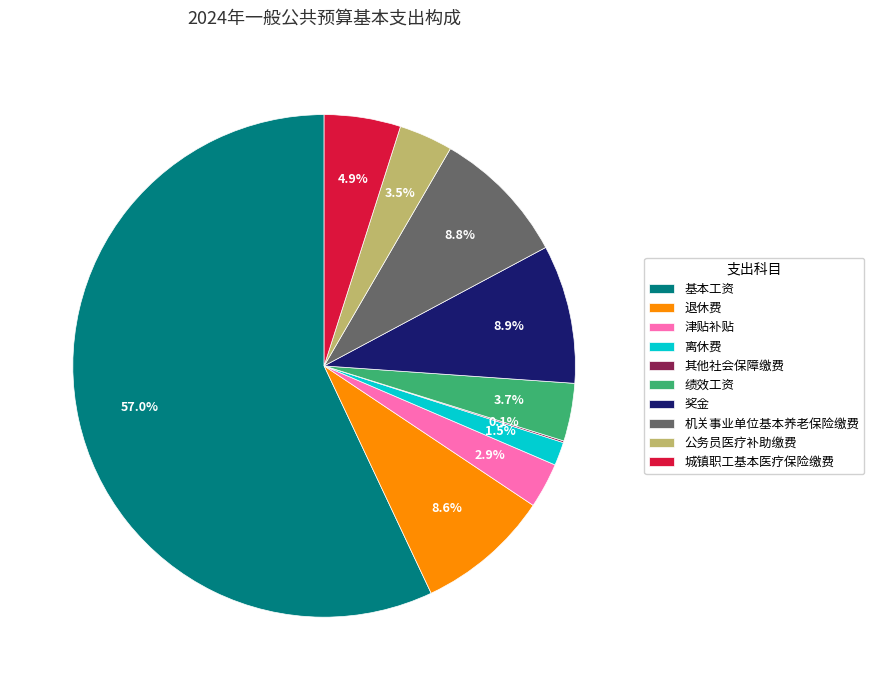

What is the total percentage of 绩效工资 and 城镇职工基本医疗保险缴费?

8.6%